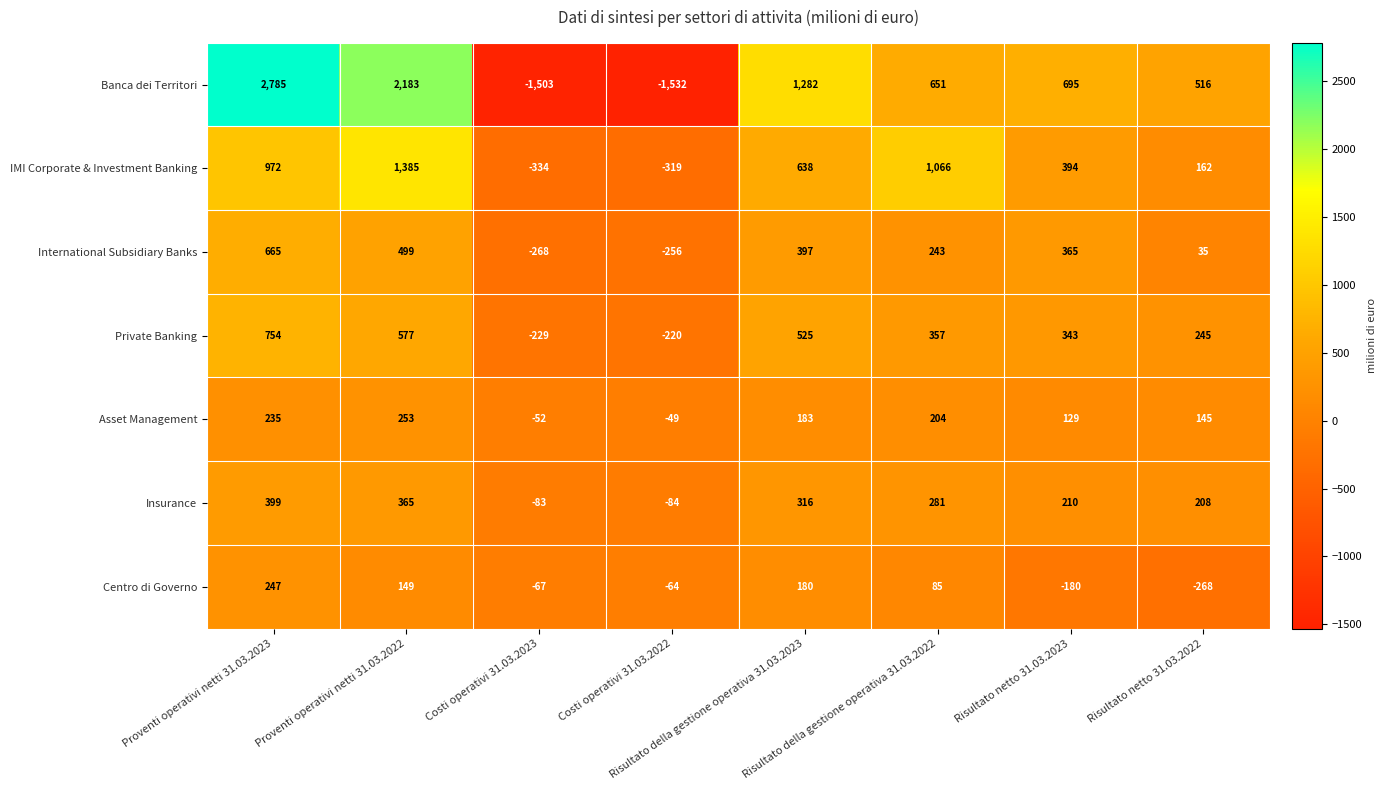

What is the highest value of the Asset Management series?

253